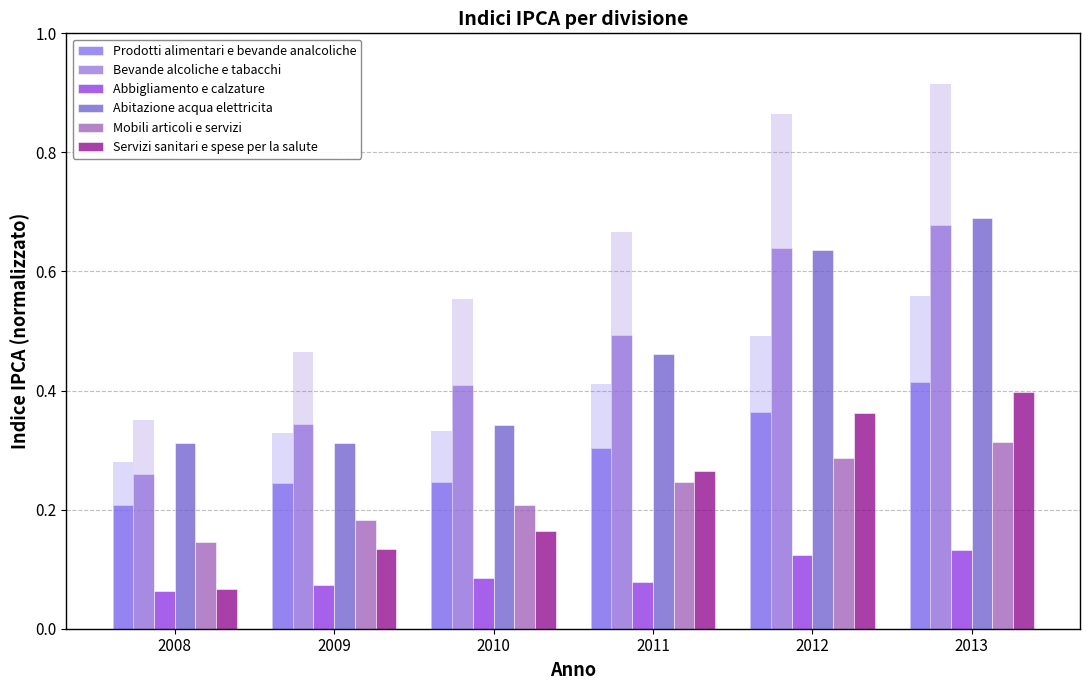

At which label is Servizi sanitari e spese per la salute closest to 0?

2008